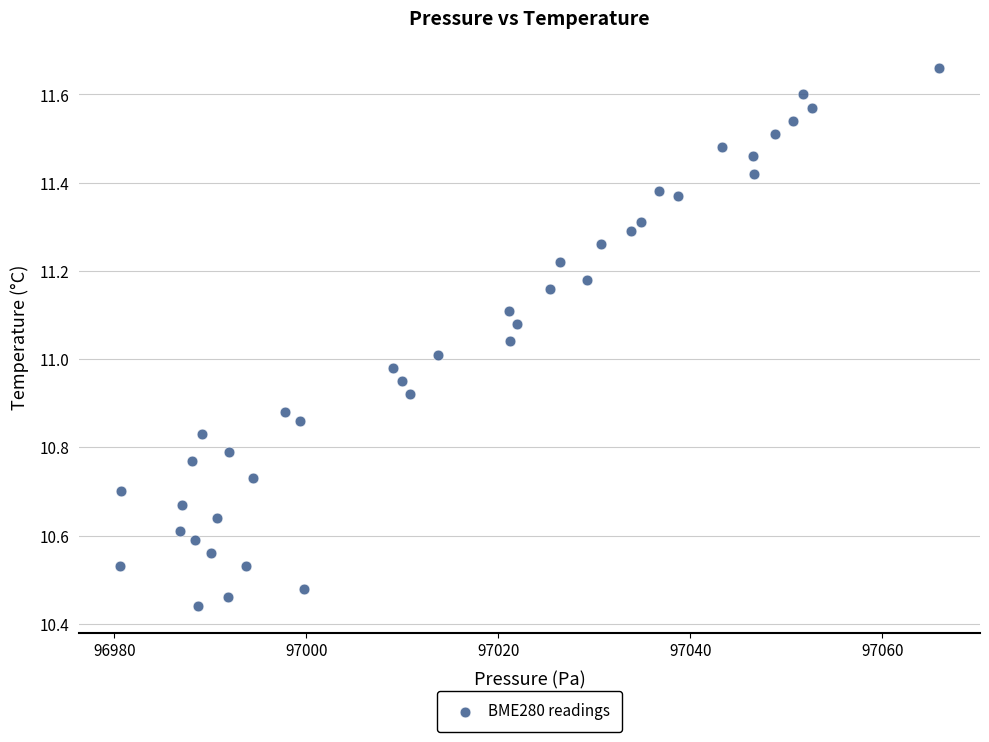

What is the range of Y values (max minus min)?

1.2